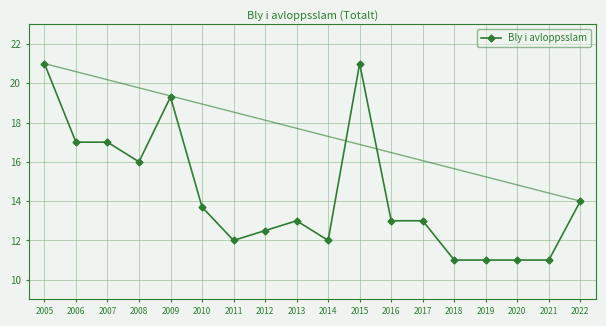

What is the difference between the second highest and second lowest values?

10.0